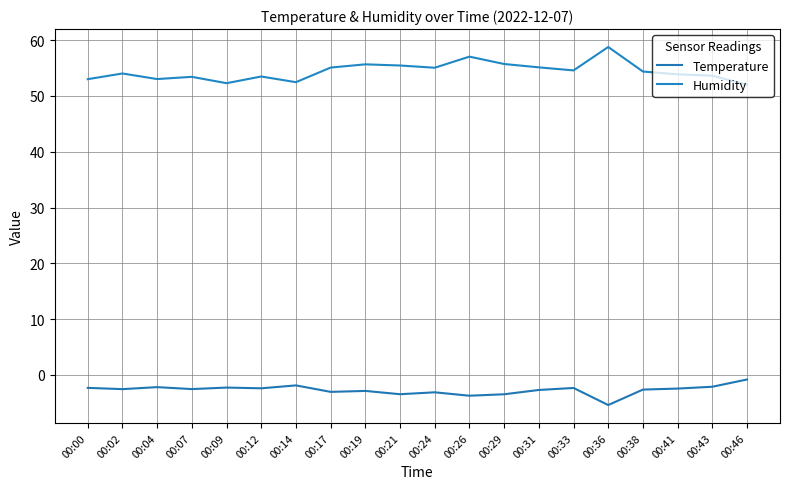

Does the chart display data point markers on the line(s)?

No